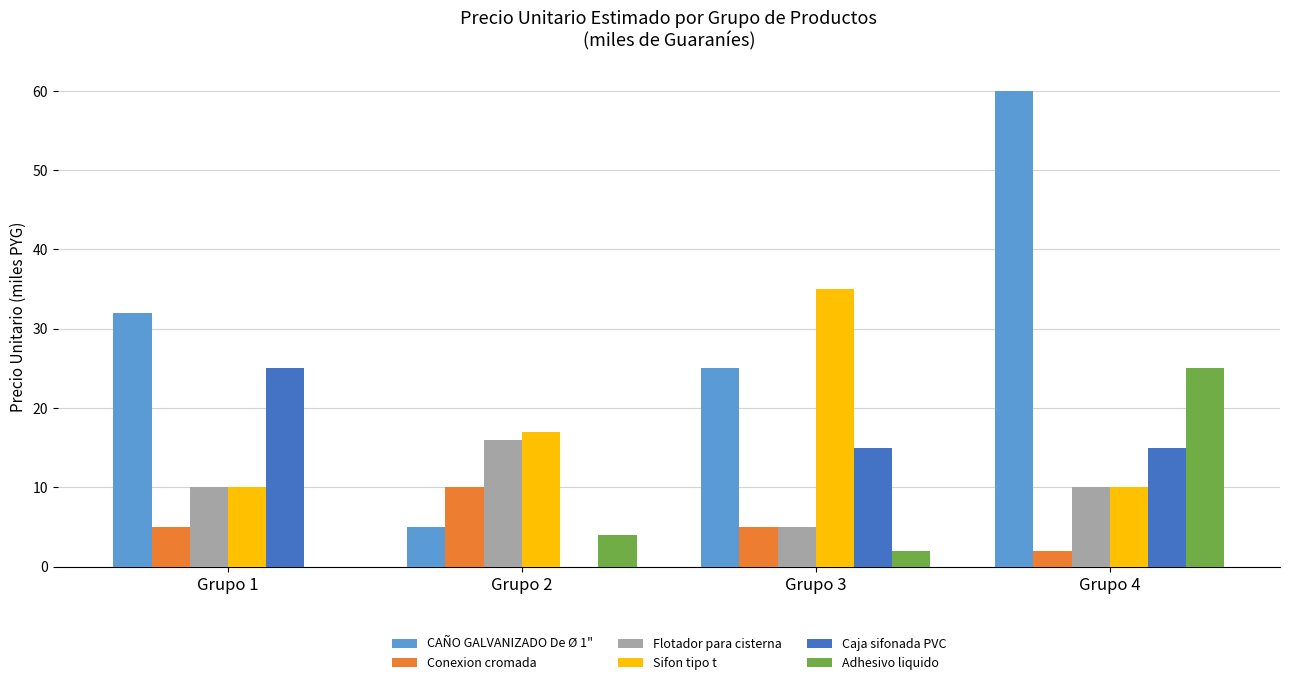

What is the sum of the Caja sifonada PVC values at Grupo 1 and Grupo 3?

40